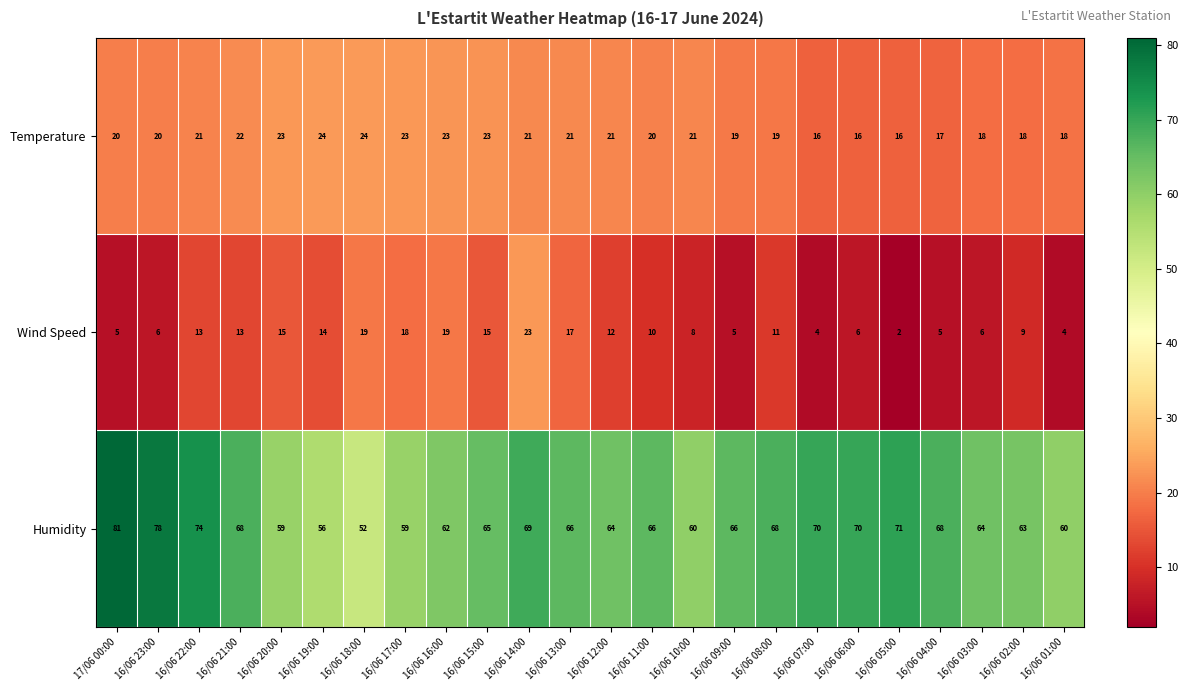

What is the total value across all series at 16/06 03:00?

88